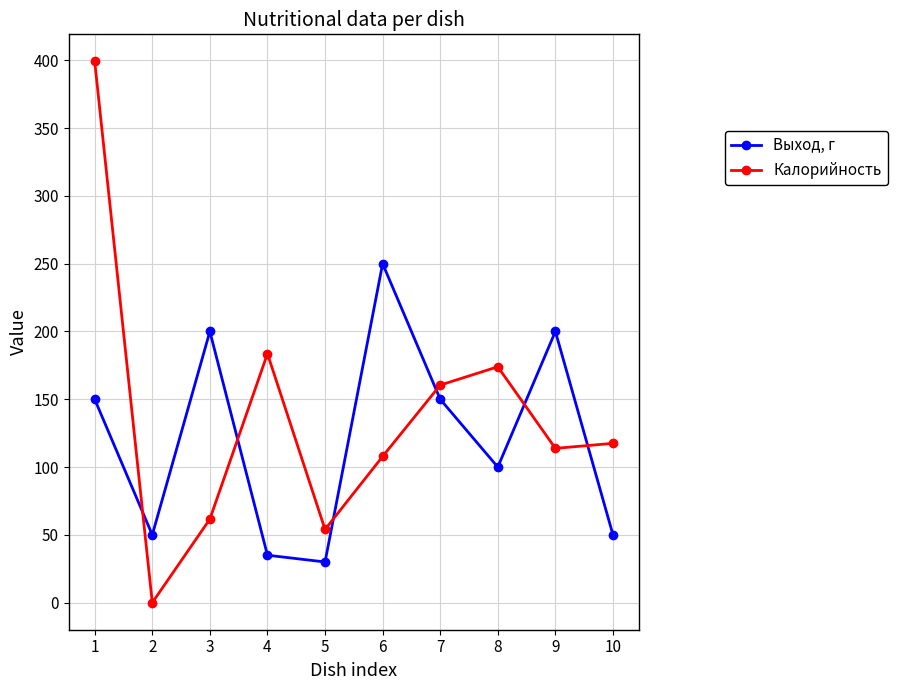

Rank the series by their maximum value, from highest to lowest.

Калорийность, Выход, г